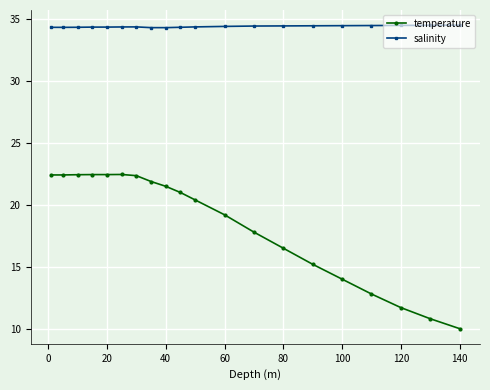

What are all the series names shown in the legend?

temperature, salinity